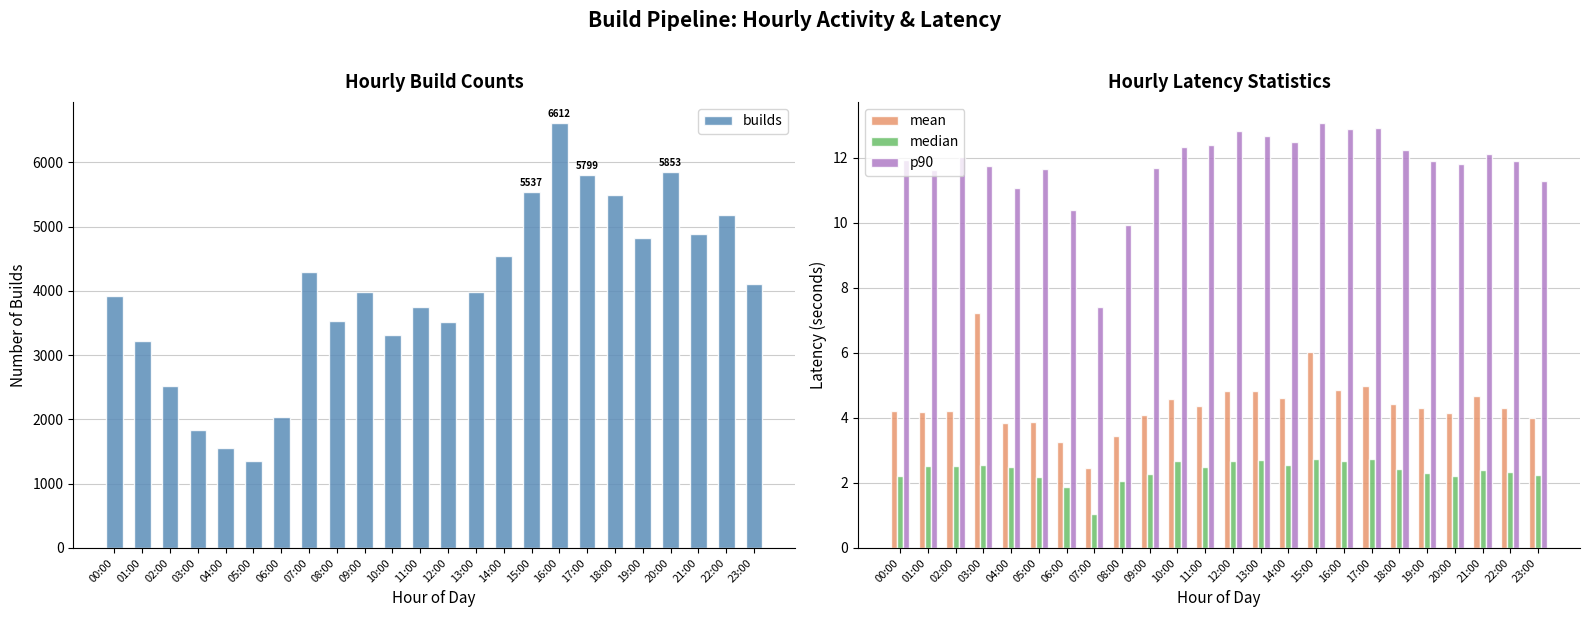

Which series has the largest range (max minus min)?

builds